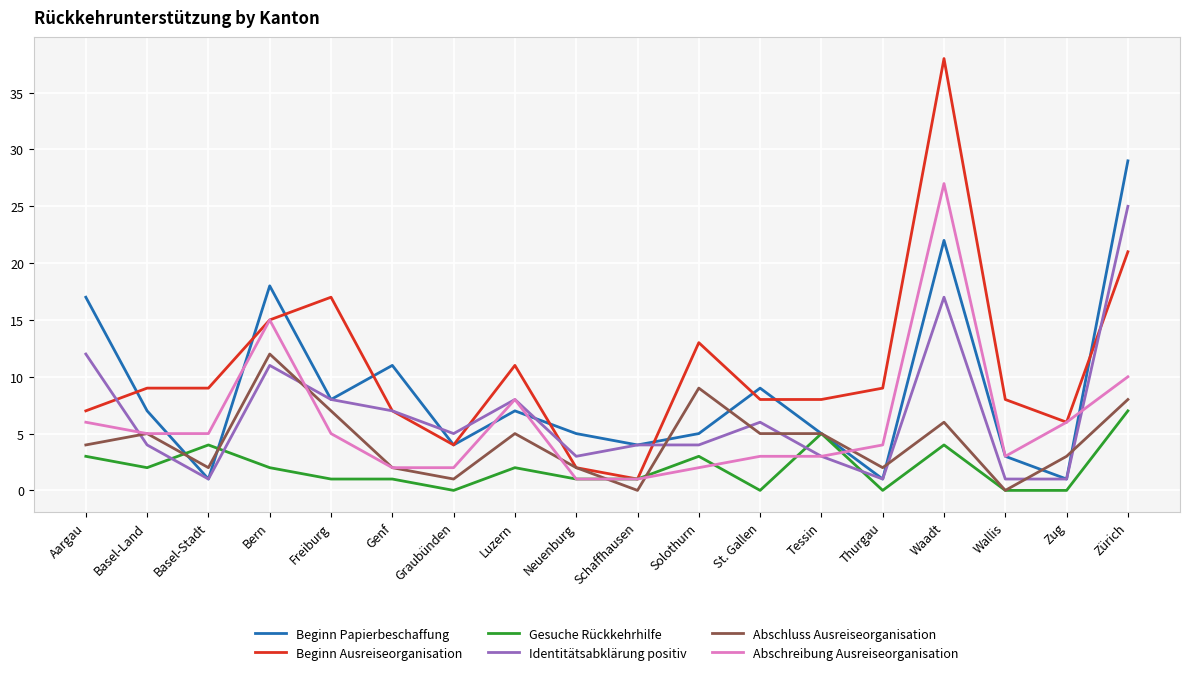

What is the difference between the maximum and minimum values in the Gesuche Rückkehrhilfe series?

7